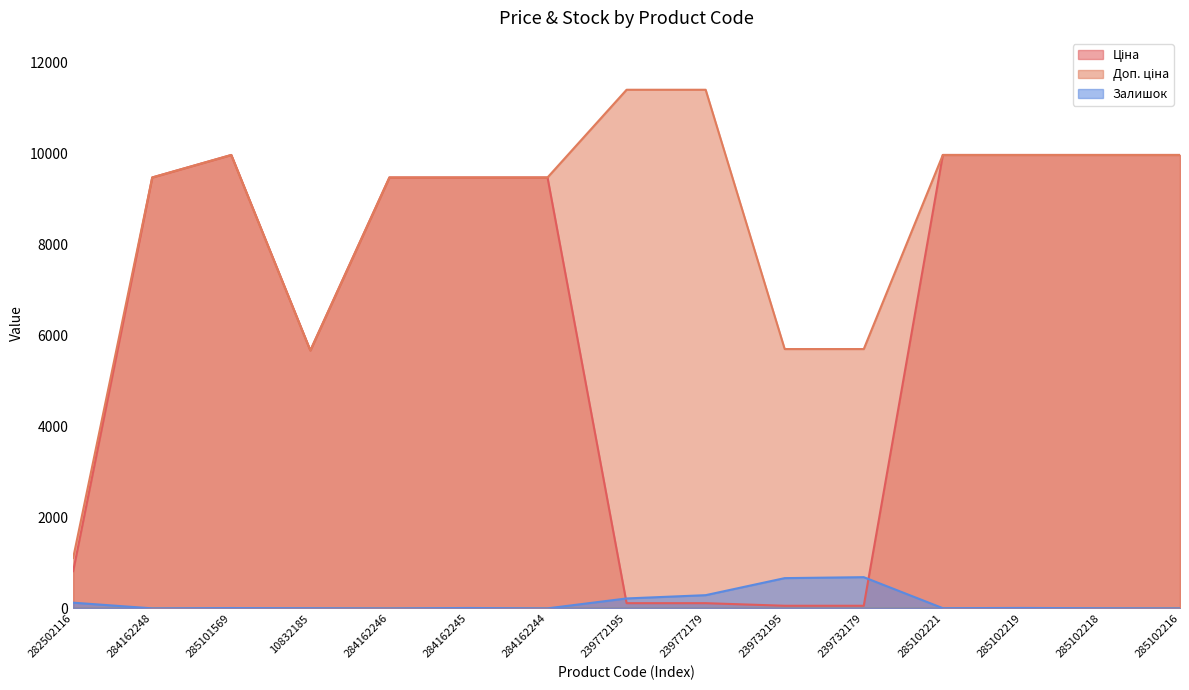

What is the label of the 11th point from the left?

239732179